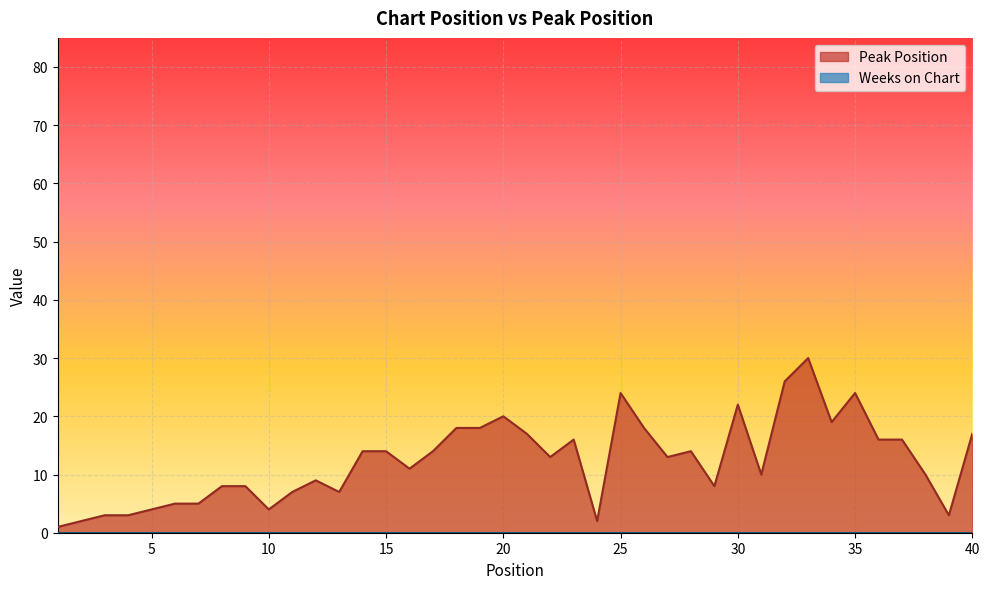

What is the value of the 9th point from the left?

8